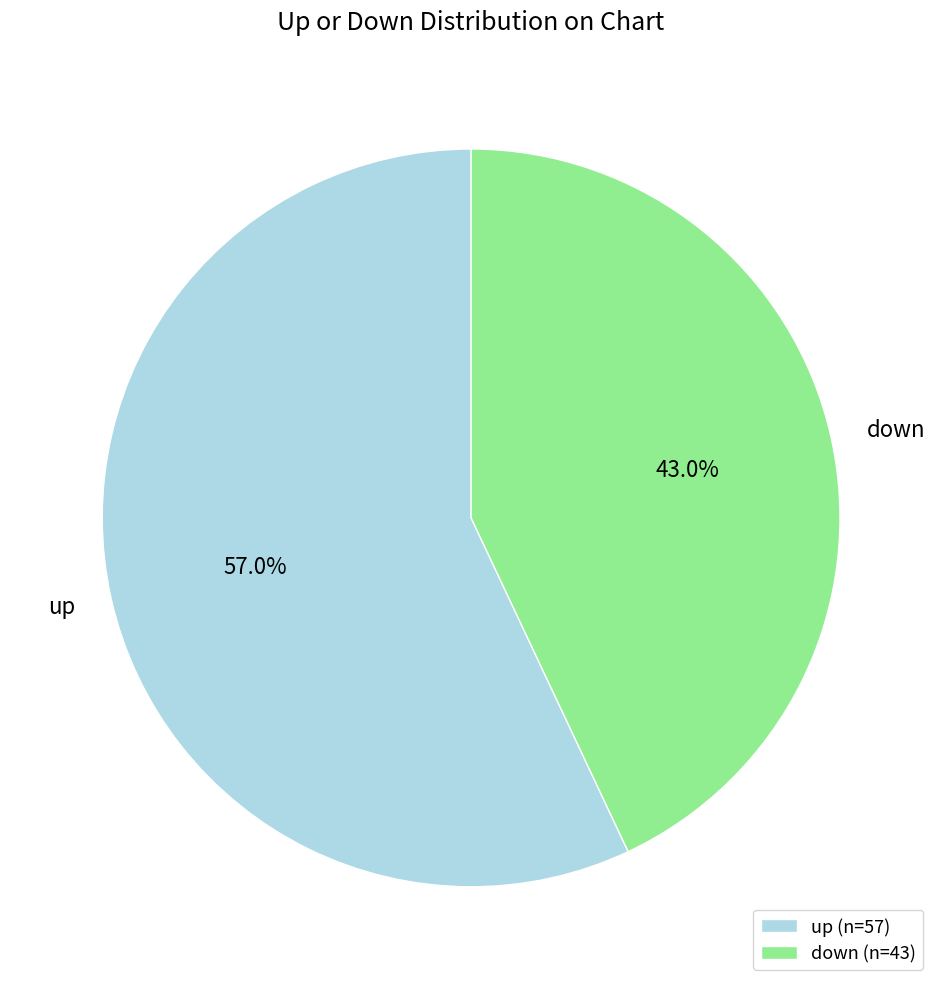

How much of the chart is everything except down?

57.0%